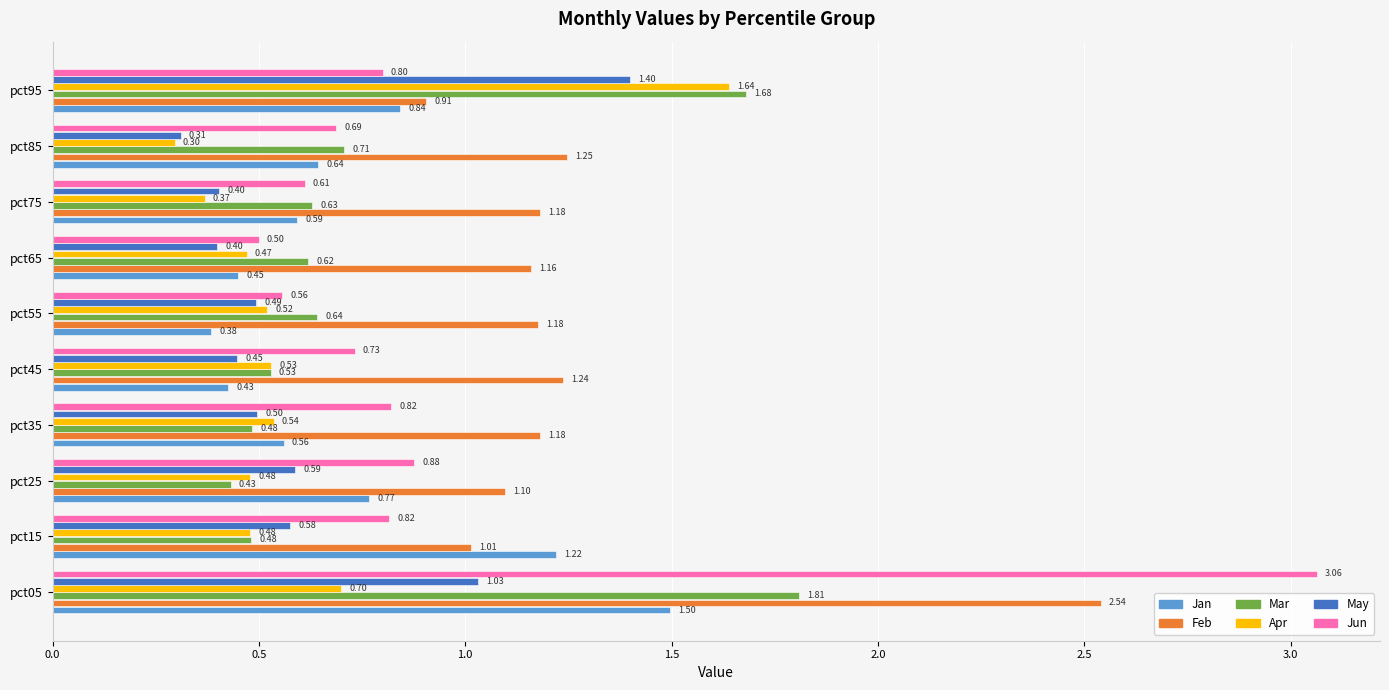

Which series changed the most between pct35 and pct65?

Jun